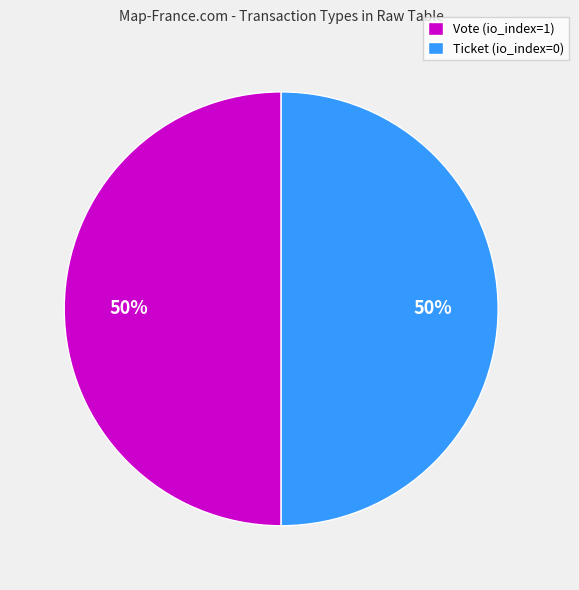

What percentage is the Vote (io_index=1) slice, to the nearest percent?

50%